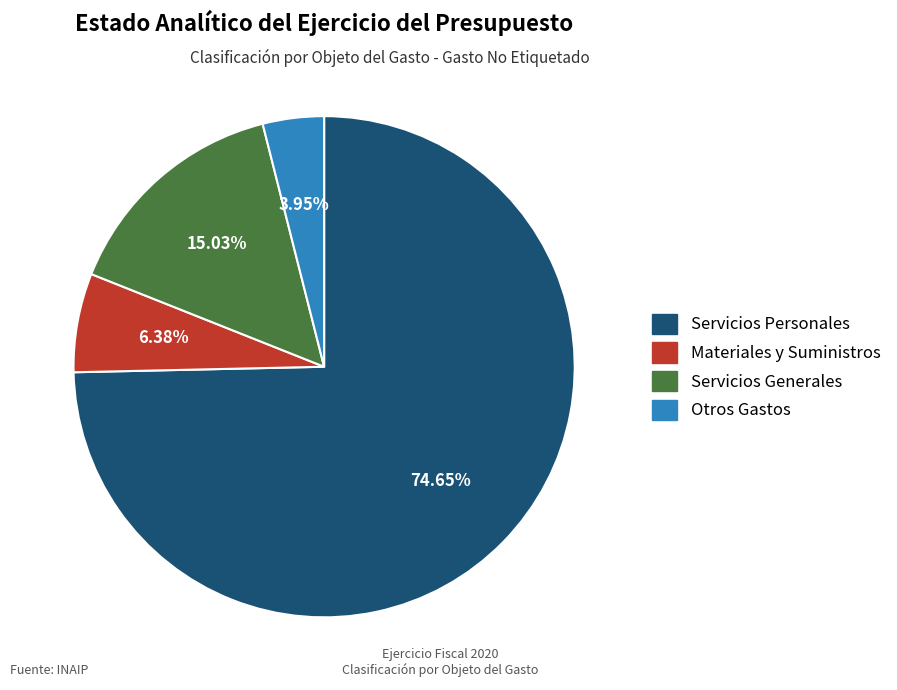

Rank the categories by value from lowest to highest.

Otros Gastos, Materiales y Suministros, Servicios Generales, Servicios Personales